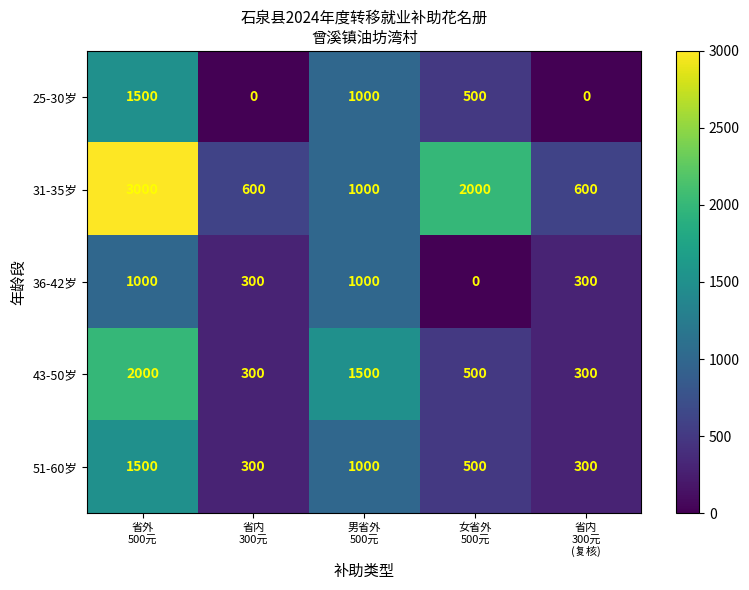

What is the difference between the maximum and minimum values in the 51-60岁 series?

1200